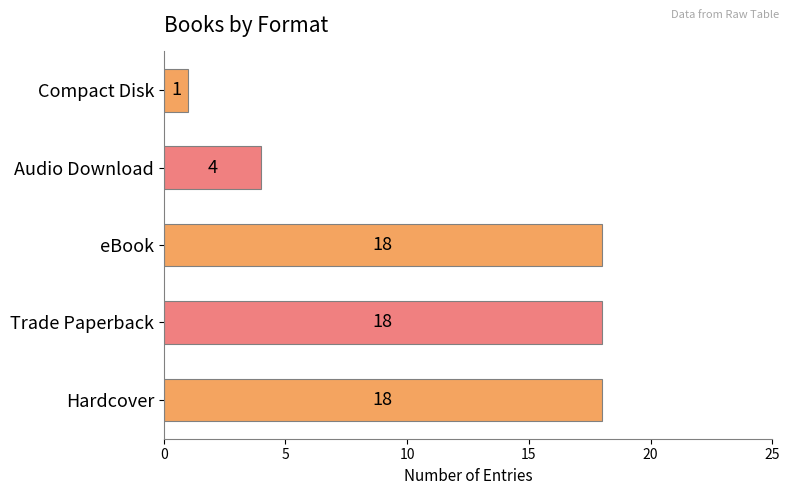

What is the difference between the second highest and minimum values?

17